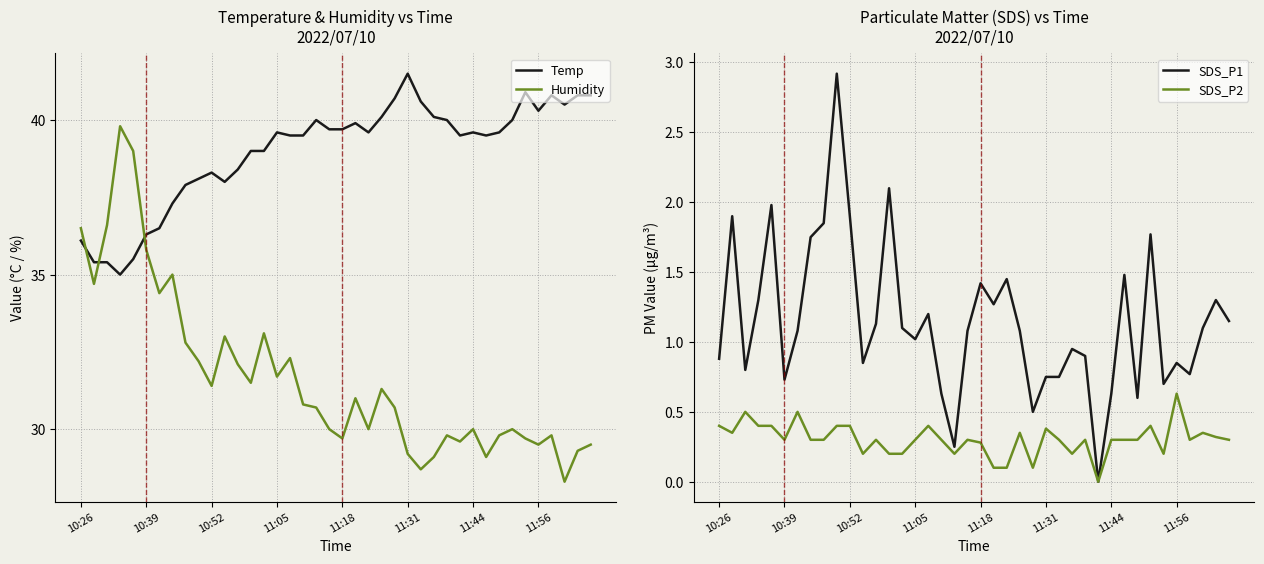

The value of Humidity at 11:05 is 53.3. True or false?

False